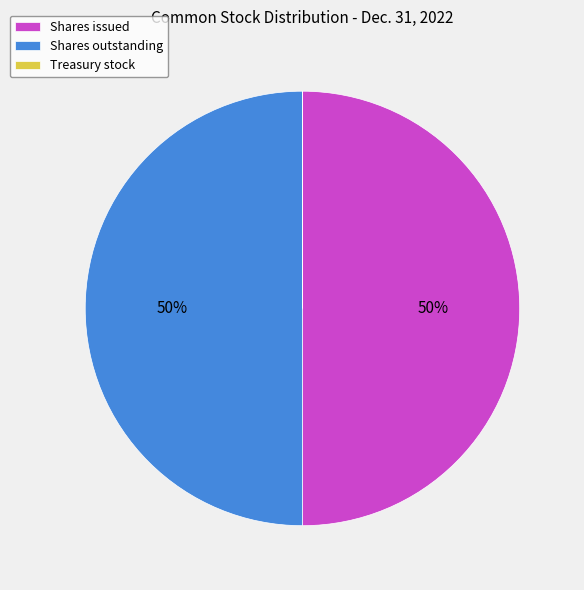

What percentage is the Shares outstanding slice, to the nearest percent?

50%